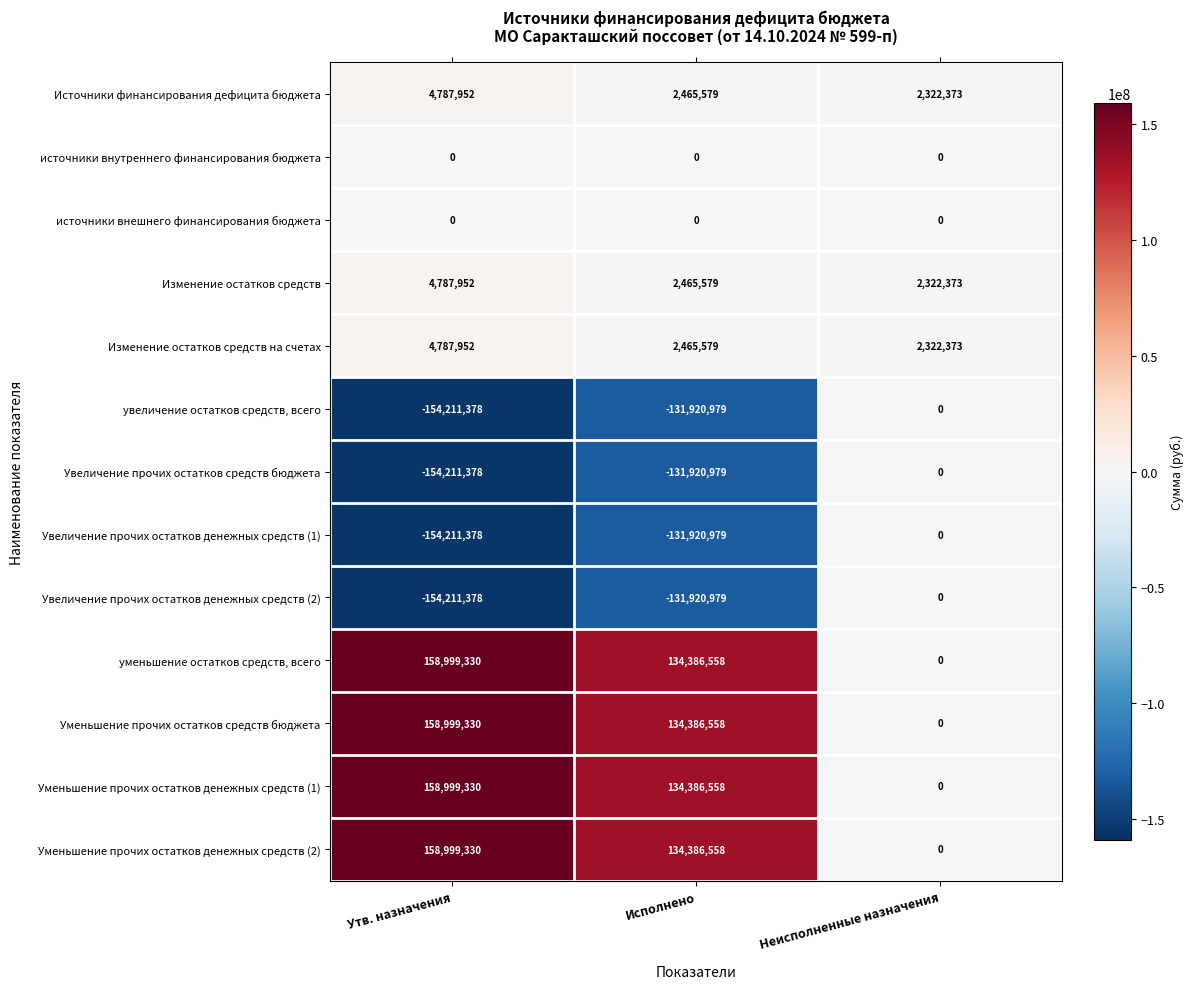

What is the sum of all Увеличение прочих остатков средств бюджета values?

-286132357